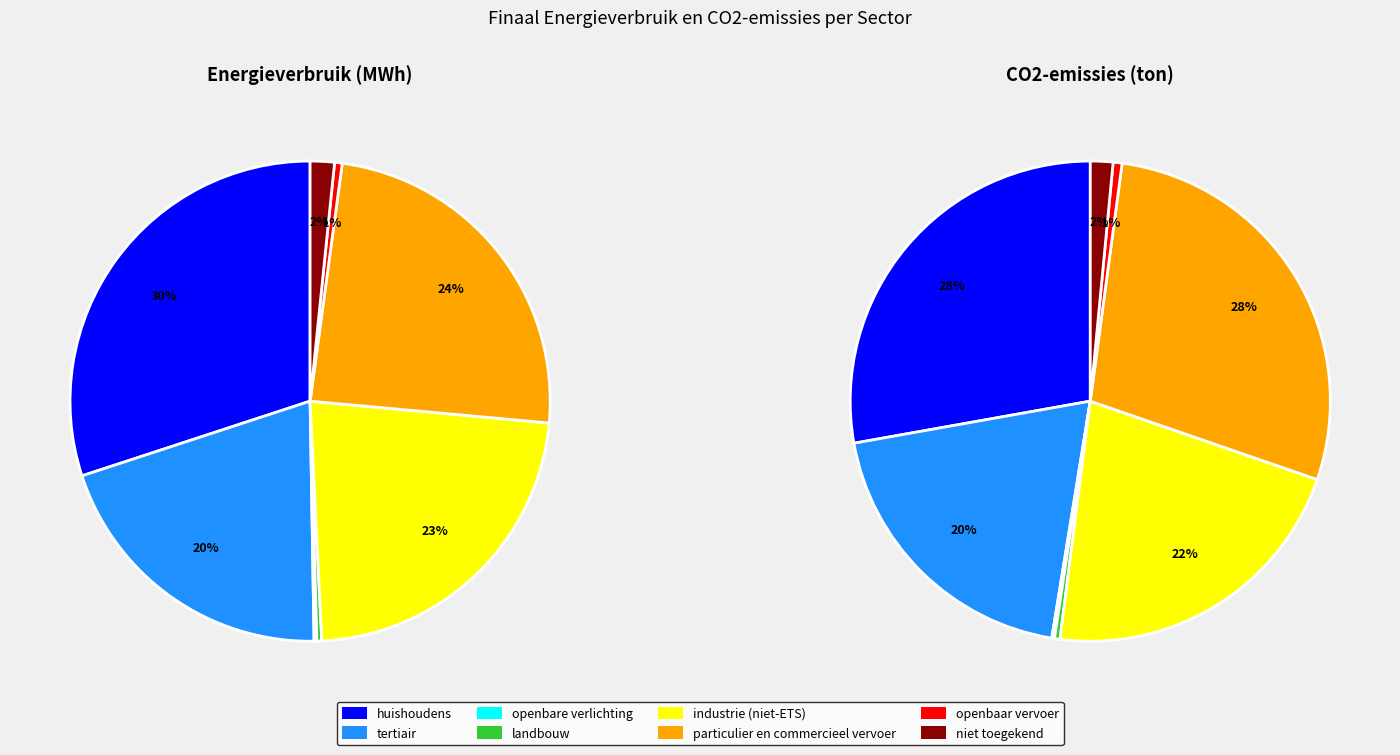

Combined, what portion of the pie is landbouw and openbare verlichting?

0.5%